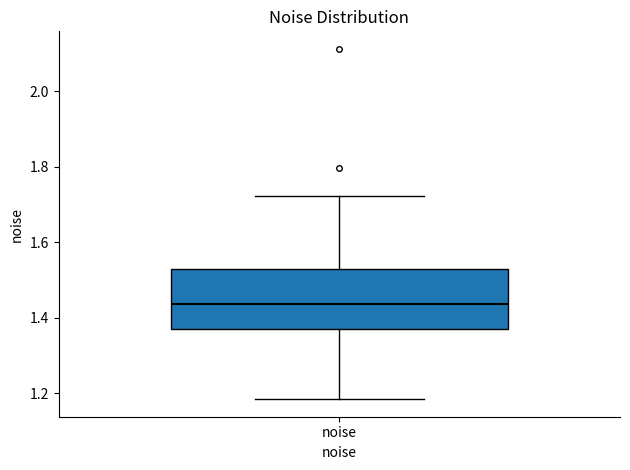

Transcribe this box plot: give where the median line is, the range the box spans, and where the two whiskers end, as read against the y-axis. The values are not printed on the chart, so give them approximately, as read against the axis.

median 1.44, box 1.38 to 1.52, whiskers 1.18 to 1.72